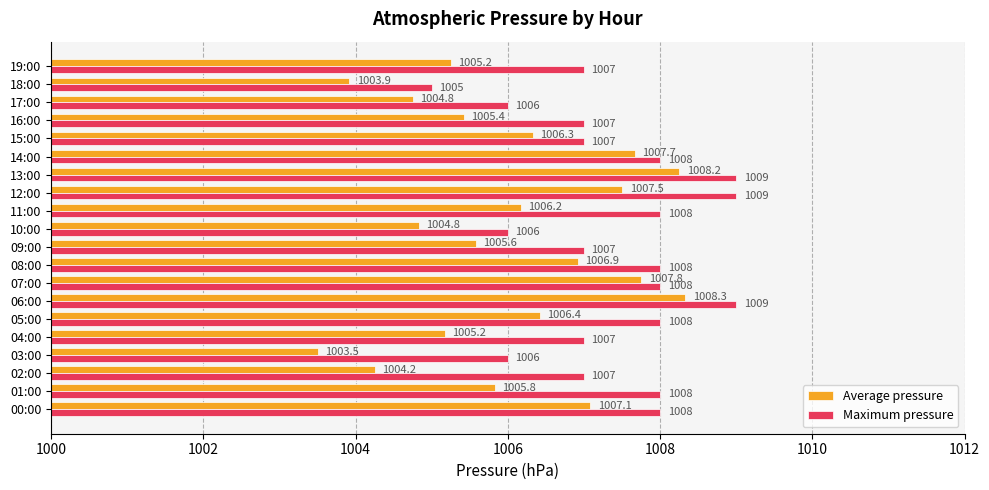

What is the average value of the Maximum pressure series?

1007.4